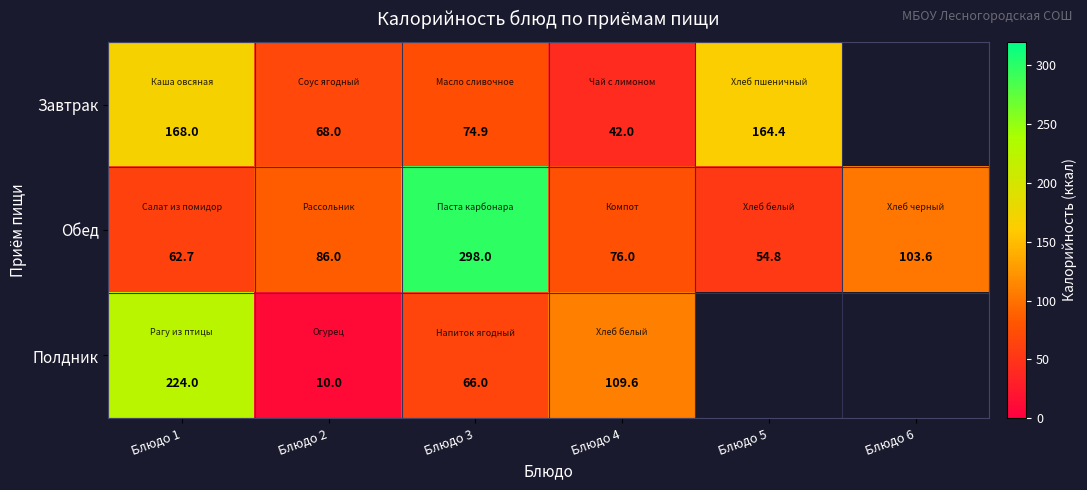

At which label does Обед reach its minimum?

Блюдо 5